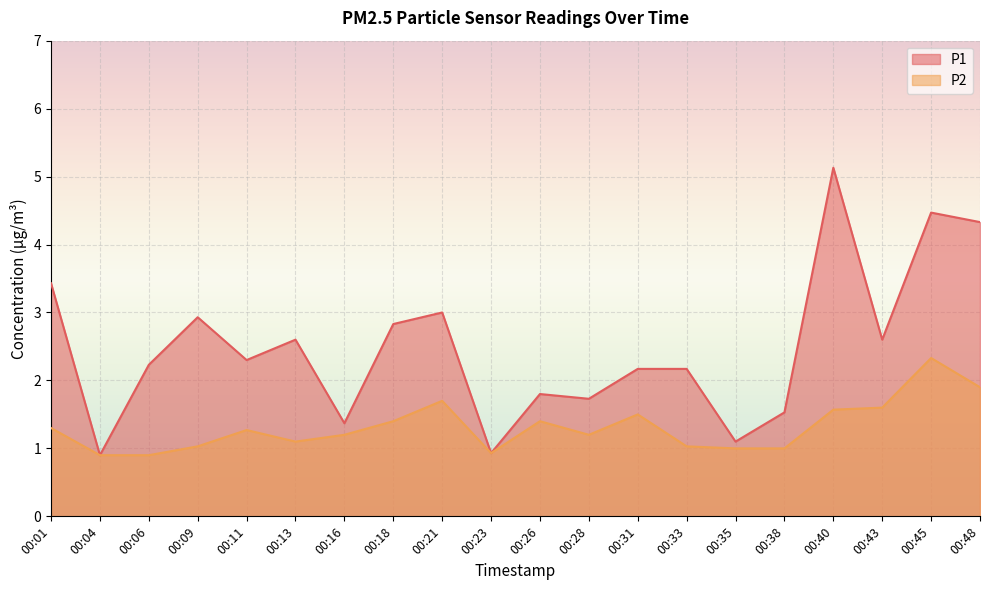

What is the difference between the maximum and second lowest values in the P2 series?

1.4